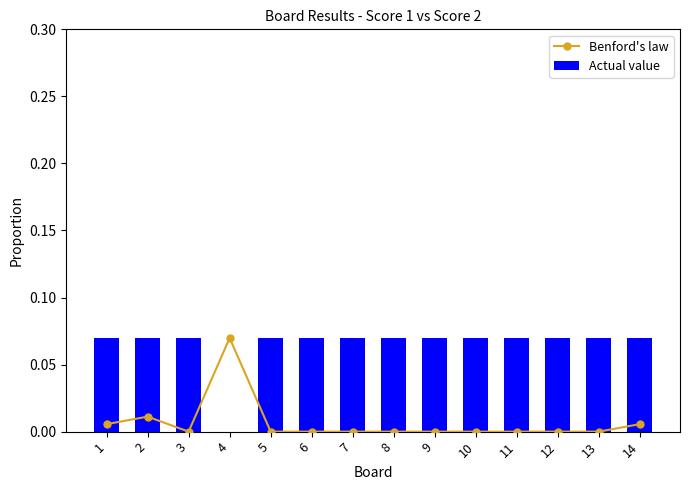

Reading left to right, transcribe all the data shown in this chart.

Benford's law: 1=0.0	2=0.0	3=0.0	4=0.1	5=0.0	6=0.0	7=0.0	8=0.0	9=0.0	10=0.0	11=0.0	12=0.0	13=0.0	14=0.0
Actual value: 1=0.1	2=0.1	3=0.1	4=0.0	5=0.1	6=0.1	7=0.1	8=0.1	9=0.1	10=0.1	11=0.1	12=0.1	13=0.1	14=0.1